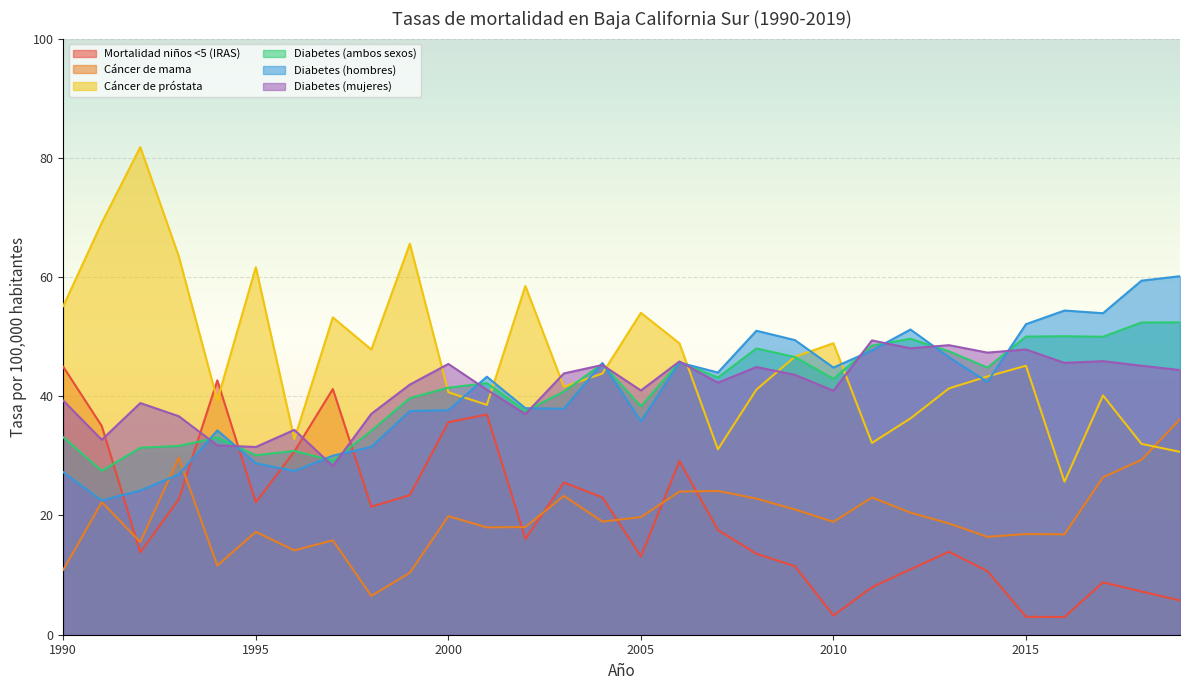

What is the total value across all series at 2015?

215.0